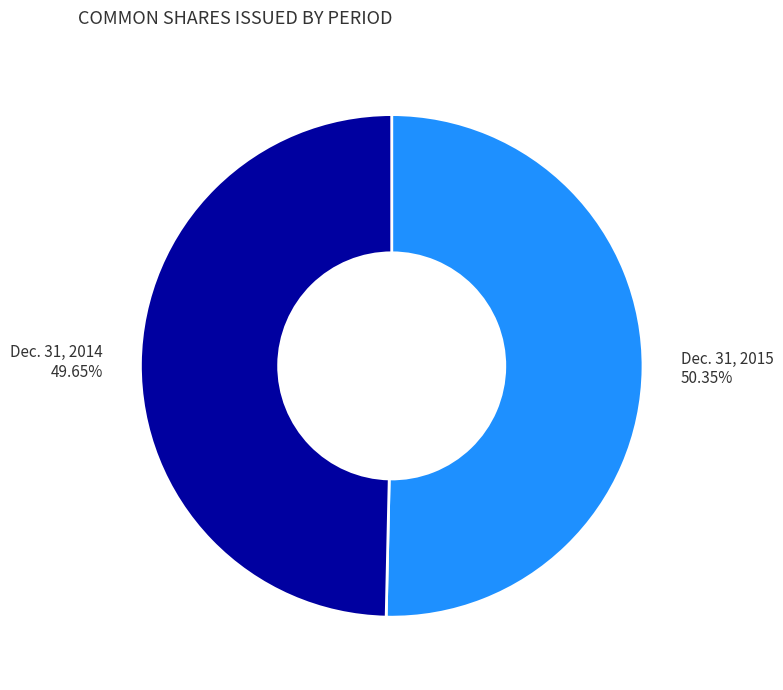

Rank the categories by value from highest to lowest.

Dec. 31, 2015, Dec. 31, 2014